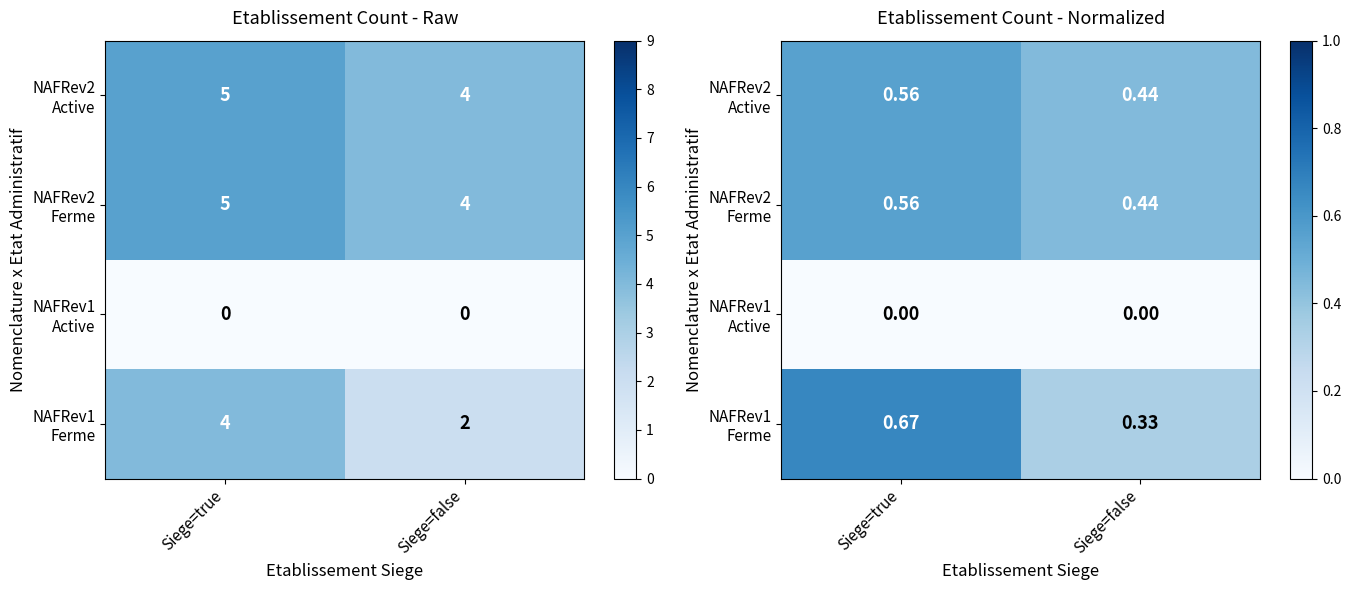

Which series changed the most between Siege=true and Siege=false?

NAFRev1 Ferme